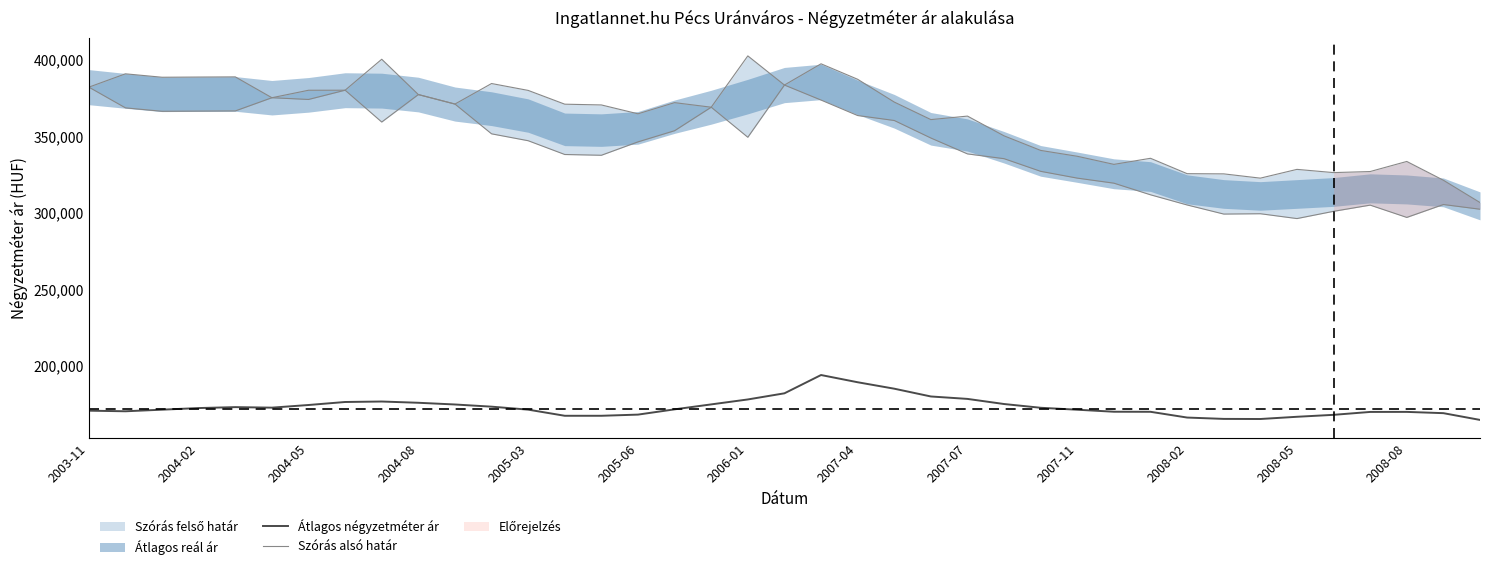

What is the highest value of the Átlagos négyzetméter ár series?

193985